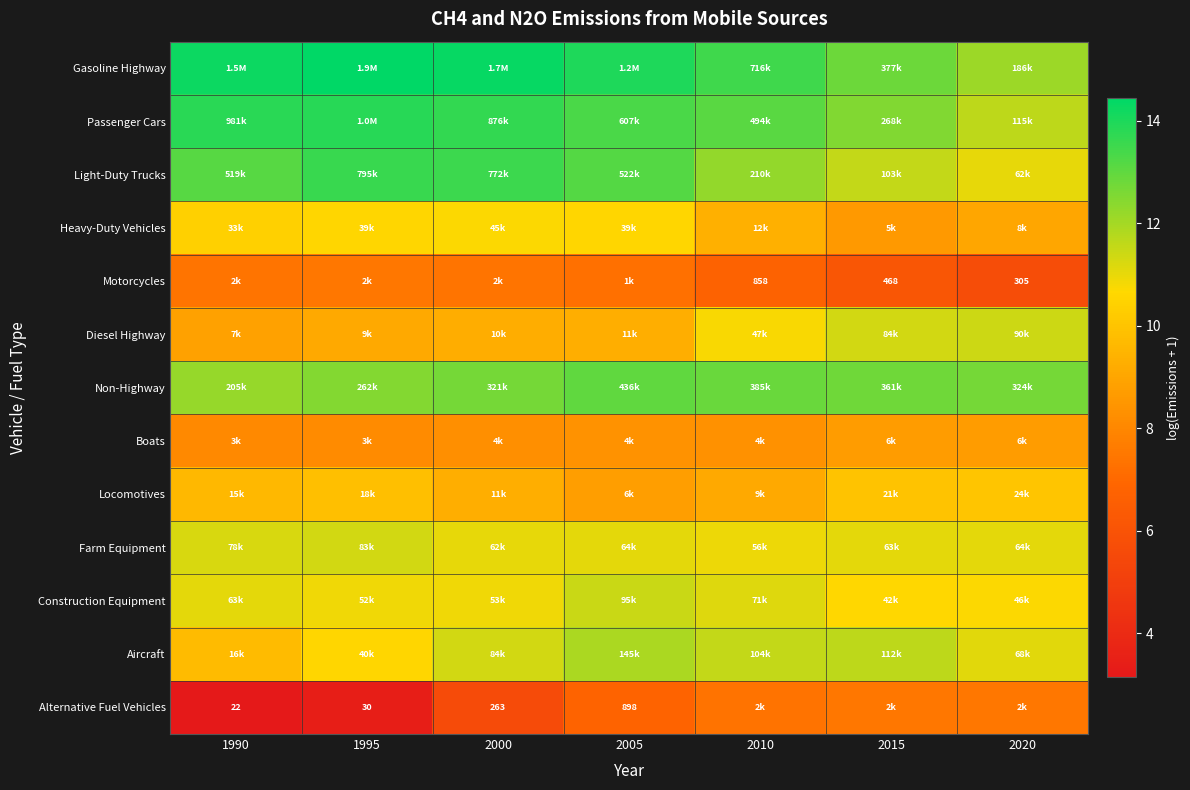

What is the maximum value for Heavy-Duty Vehicles?

10.7